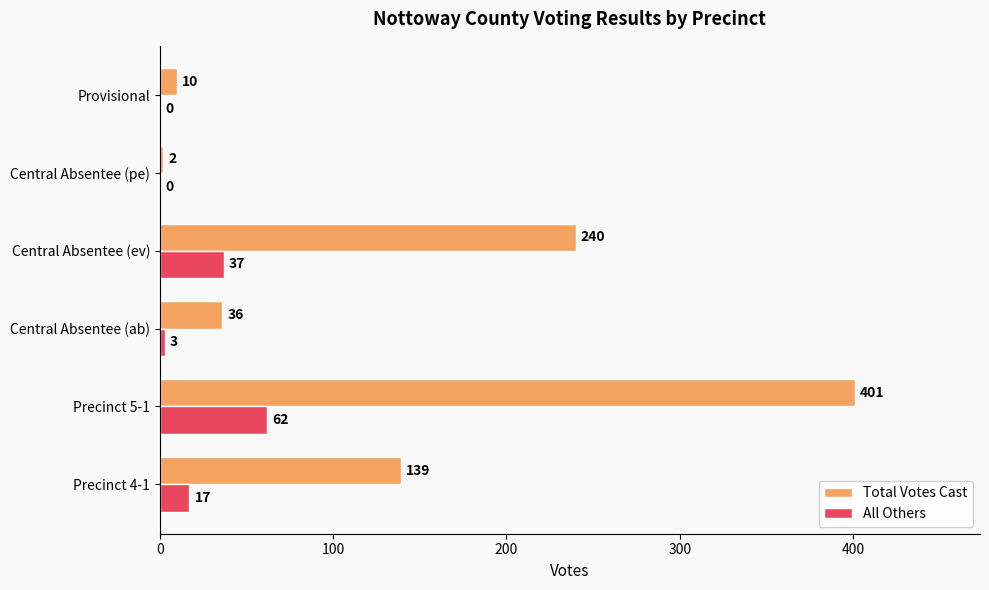

Which label corresponds to the largest value in the chart?

Precinct 5-1